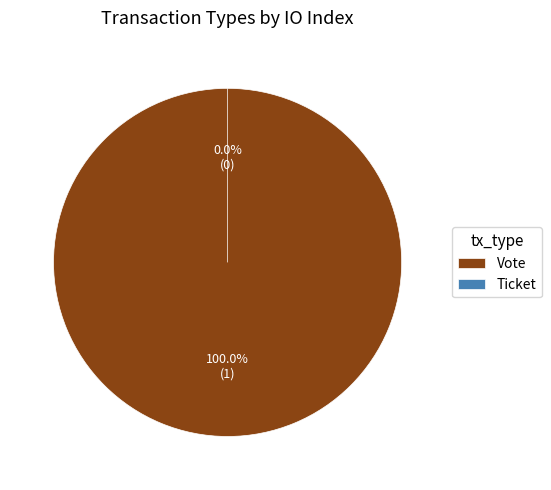

To the nearest percent, what is the difference between the largest and smallest slice percentages?

100%